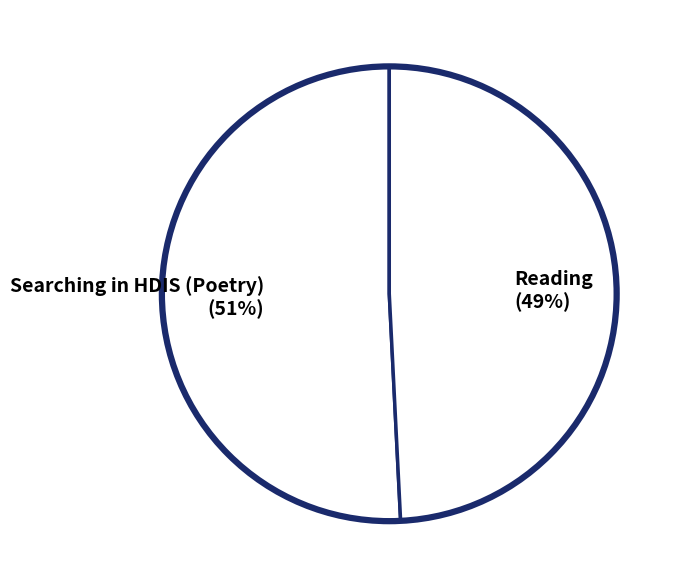

Approximately how many times larger is the value at Reading (49%) compared to Searching in HDIS (Poetry) (51%)?

1.0